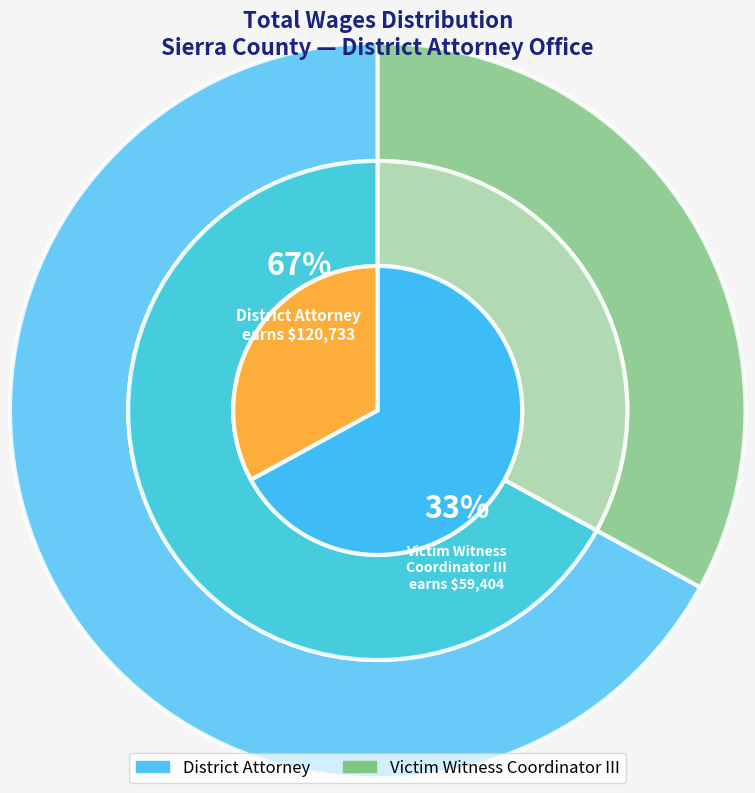

What percentage is NOT represented by Victim Witness Coordinator III?

67.0%